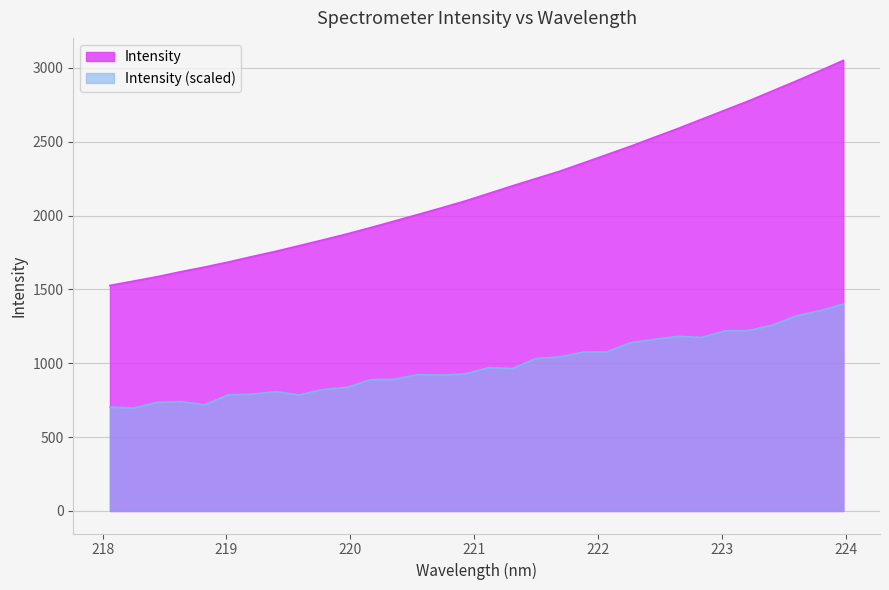

True or false: the data shows 3105.7 at 219.3979.

False